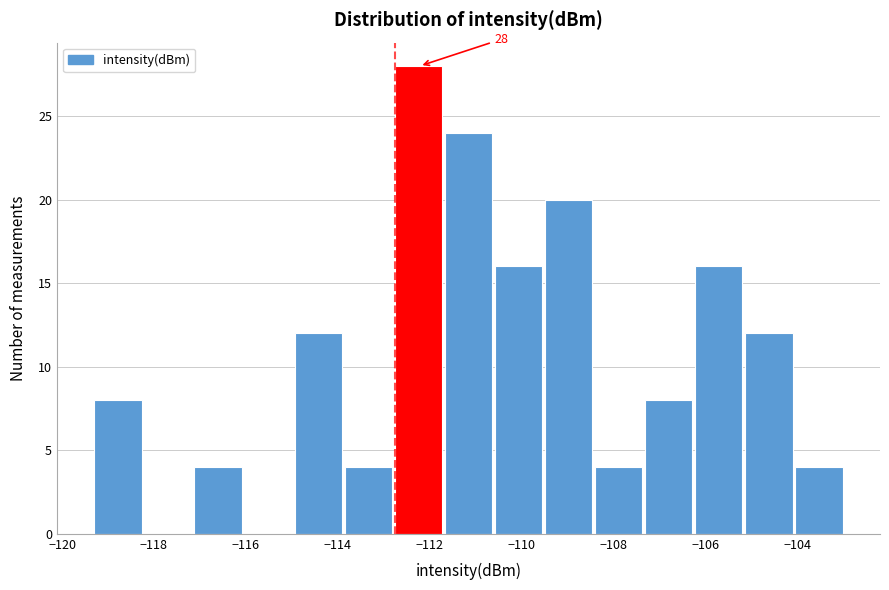

Which range on the x-axis has the tallest bar?

-112.8 to -111.6